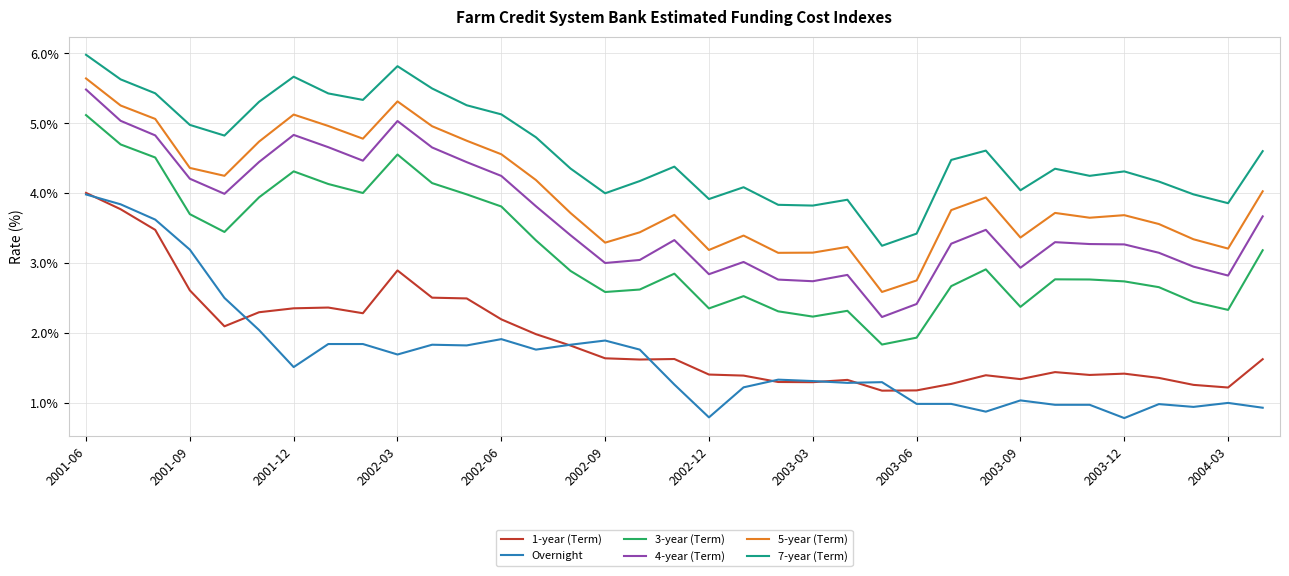

Which series has the largest total across all categories?

7-year (Term)